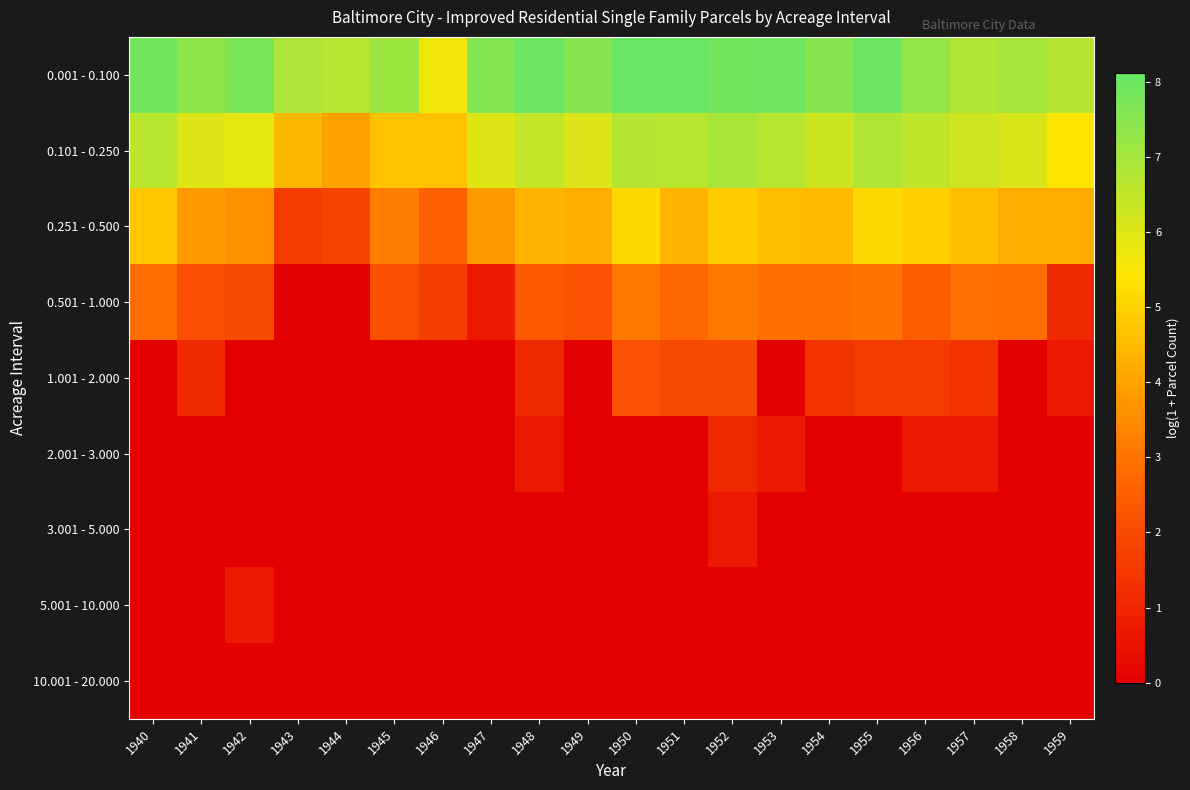

At how many categories does at least one series exceed 3?

20